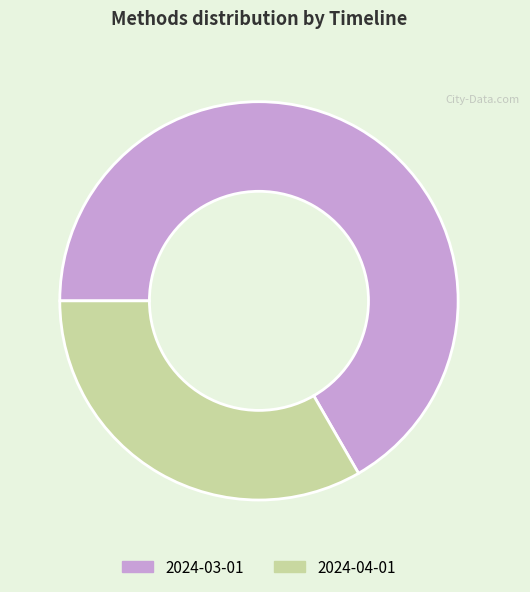

Which category has the biggest portion of the pie?

2024-03-01